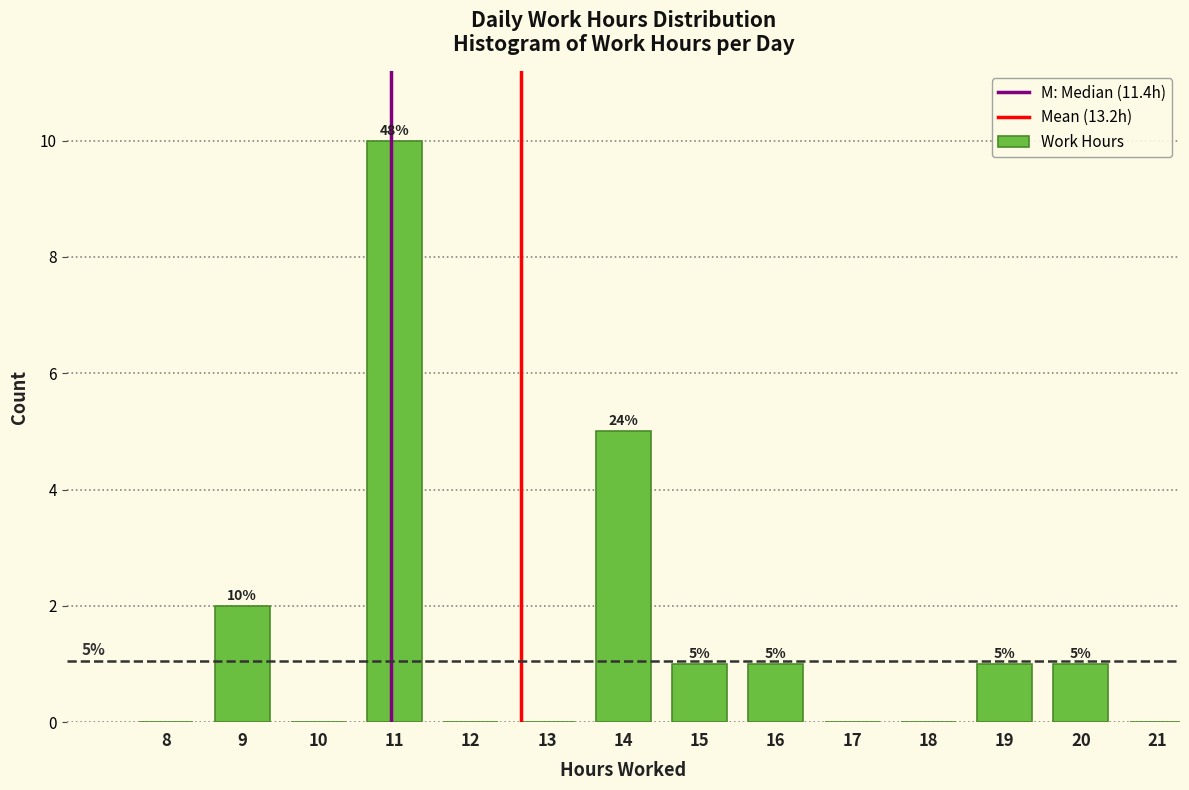

Reading left to right, extract all data points from this chart.

8=0	9=2	10=0	11=10	12=0	13=0	14=5	15=1	16=1	17=0	18=0	19=1	20=1	21=0